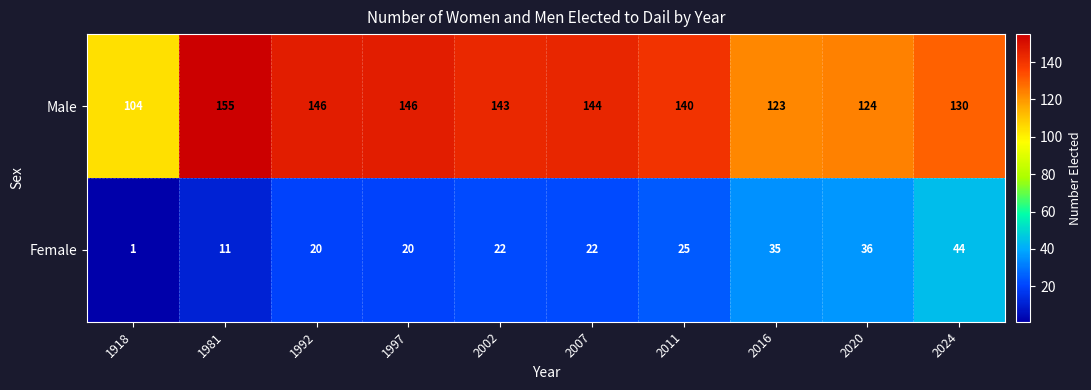

Reading left to right, extract all data points from this chart.

Male: 104	155	146	146	143	144	140	123	124	130
Female: 1	11	20	20	22	22	25	35	36	44